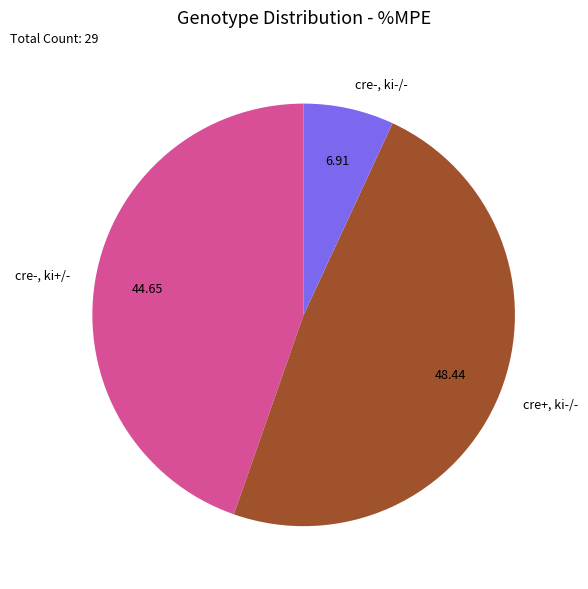

Which slice is the smallest?

cre-, ki-/-